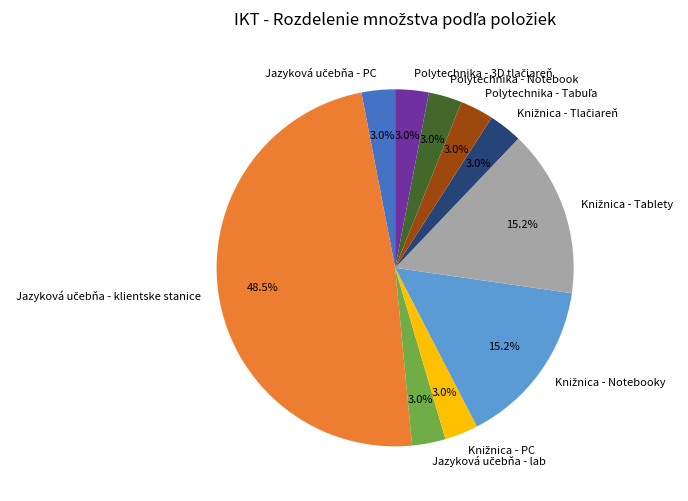

Is there any slice that represents more than half of the pie?

No